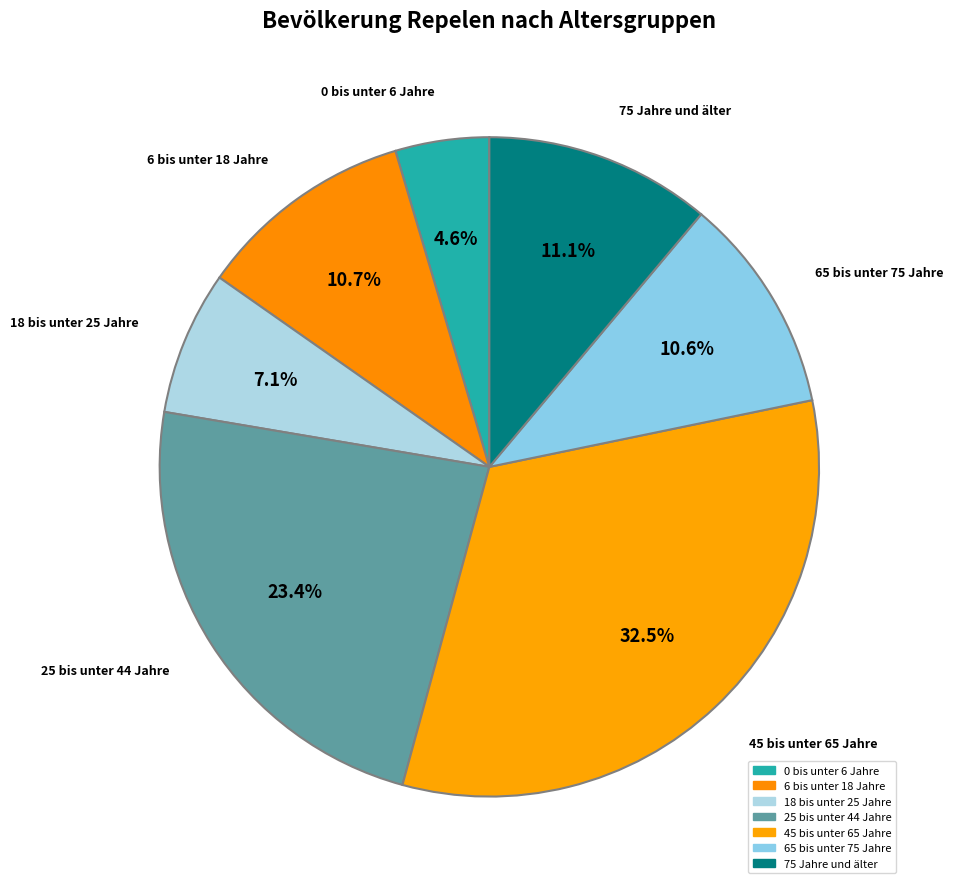

To the nearest percent, what portion does 65 bis unter 75 Jahre represent?

11%